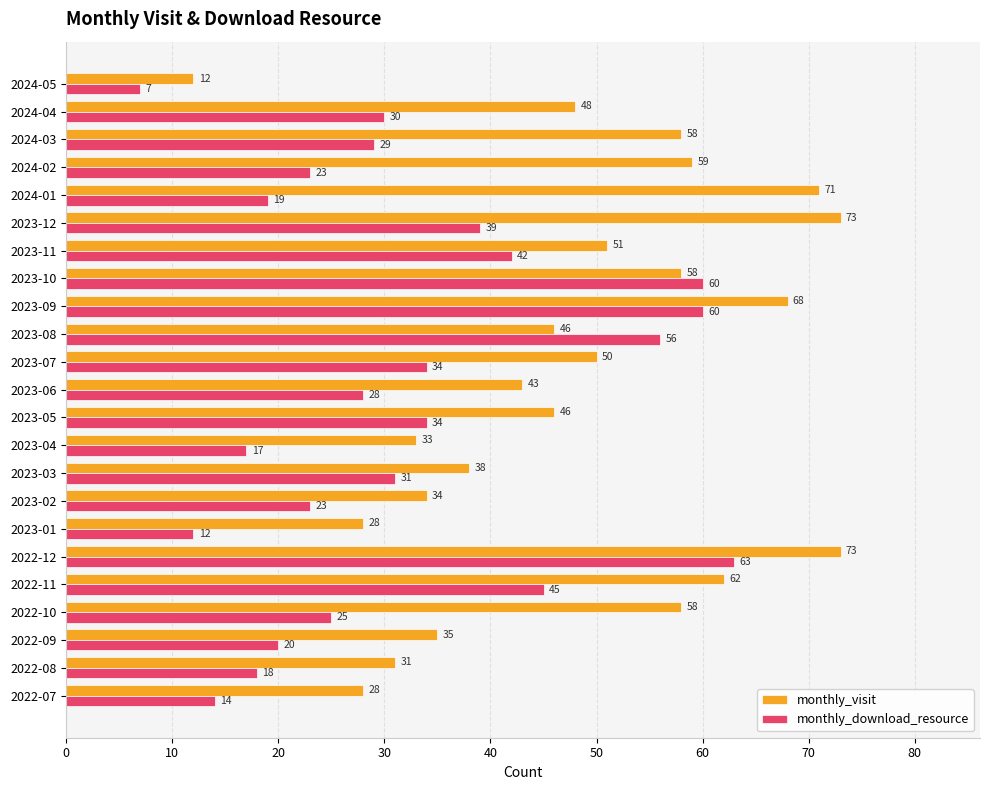

What is the maximum value for monthly_visit?

73